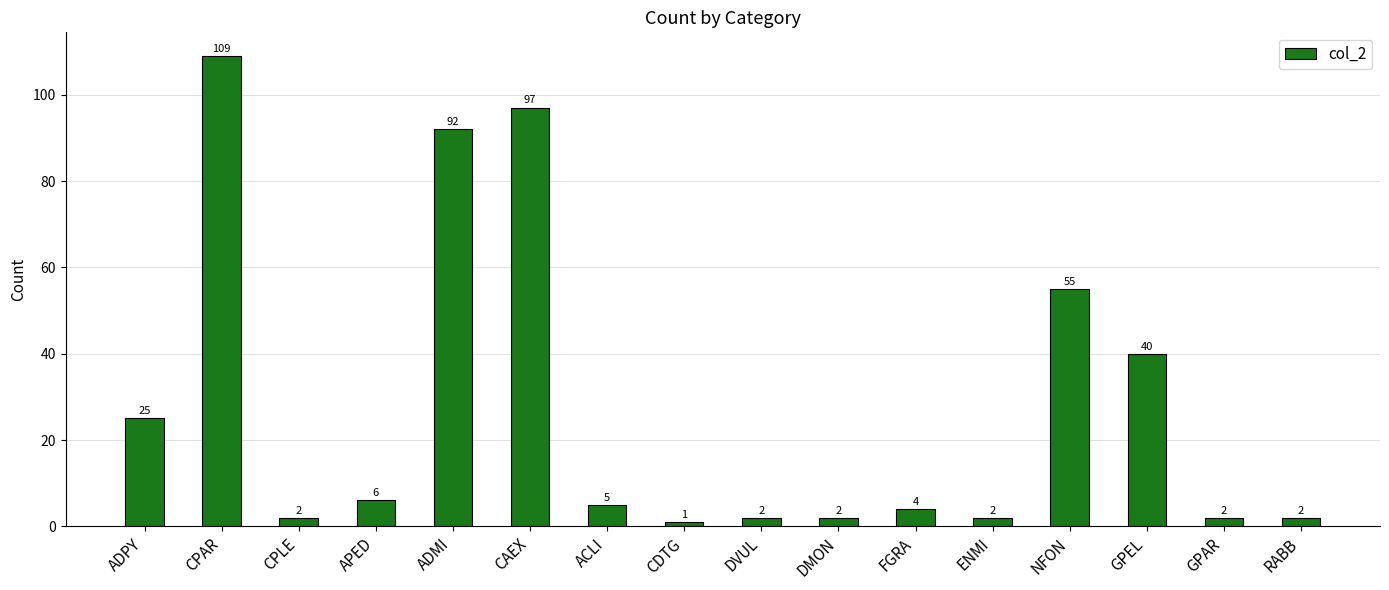

What is the change in value from FGRA to GPEL?

+36